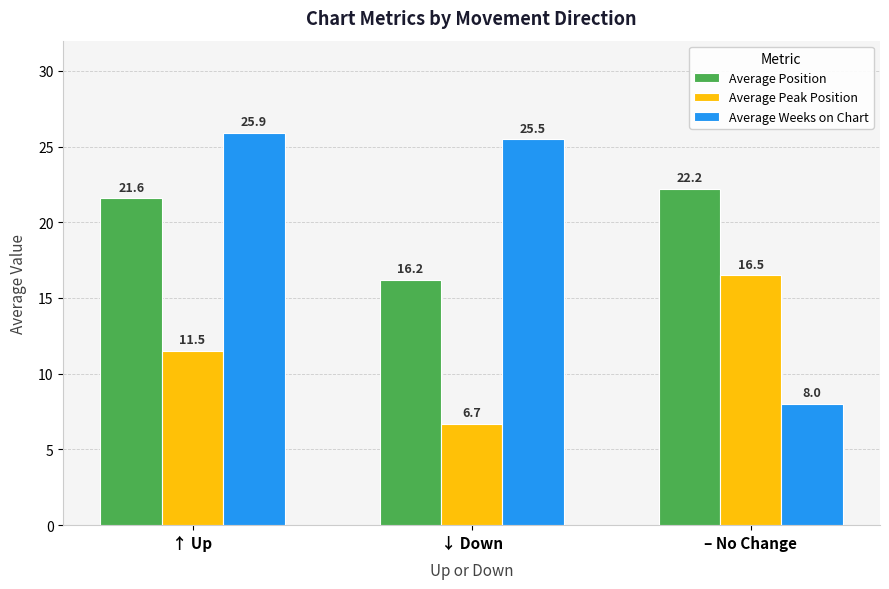

How many groups of bars are there?

3